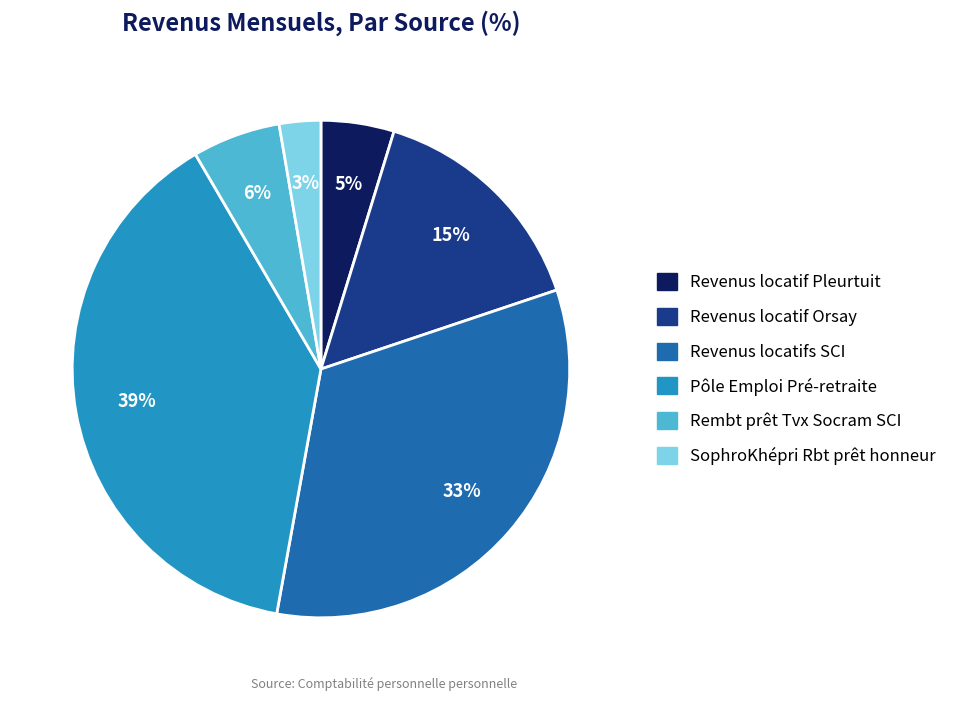

How many segments does this pie chart have?

6